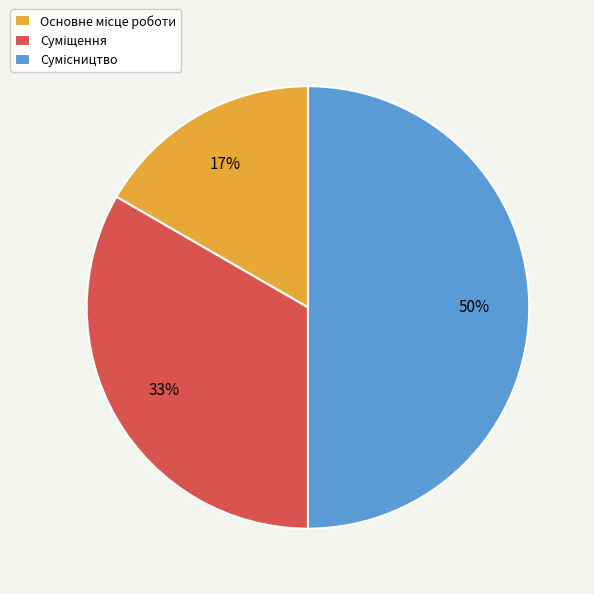

To the nearest percent, what is the average slice percentage?

33%